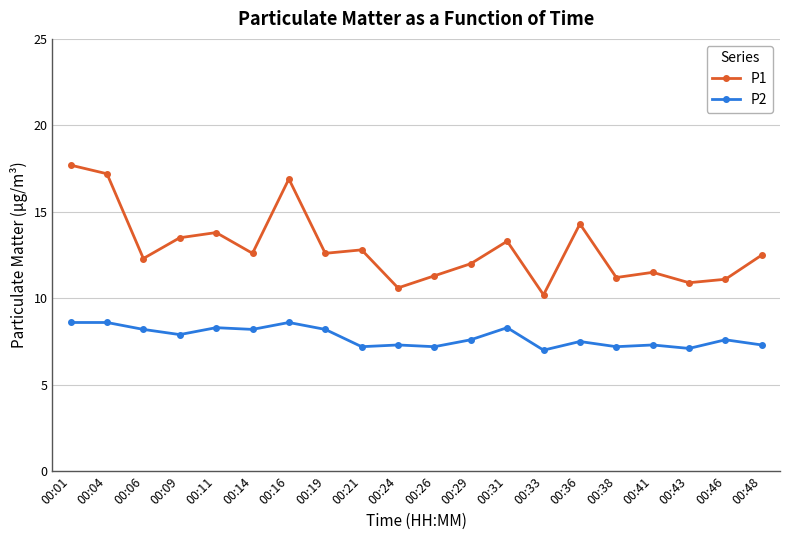

List the series in order of their overall mean, highest first.

P1, P2